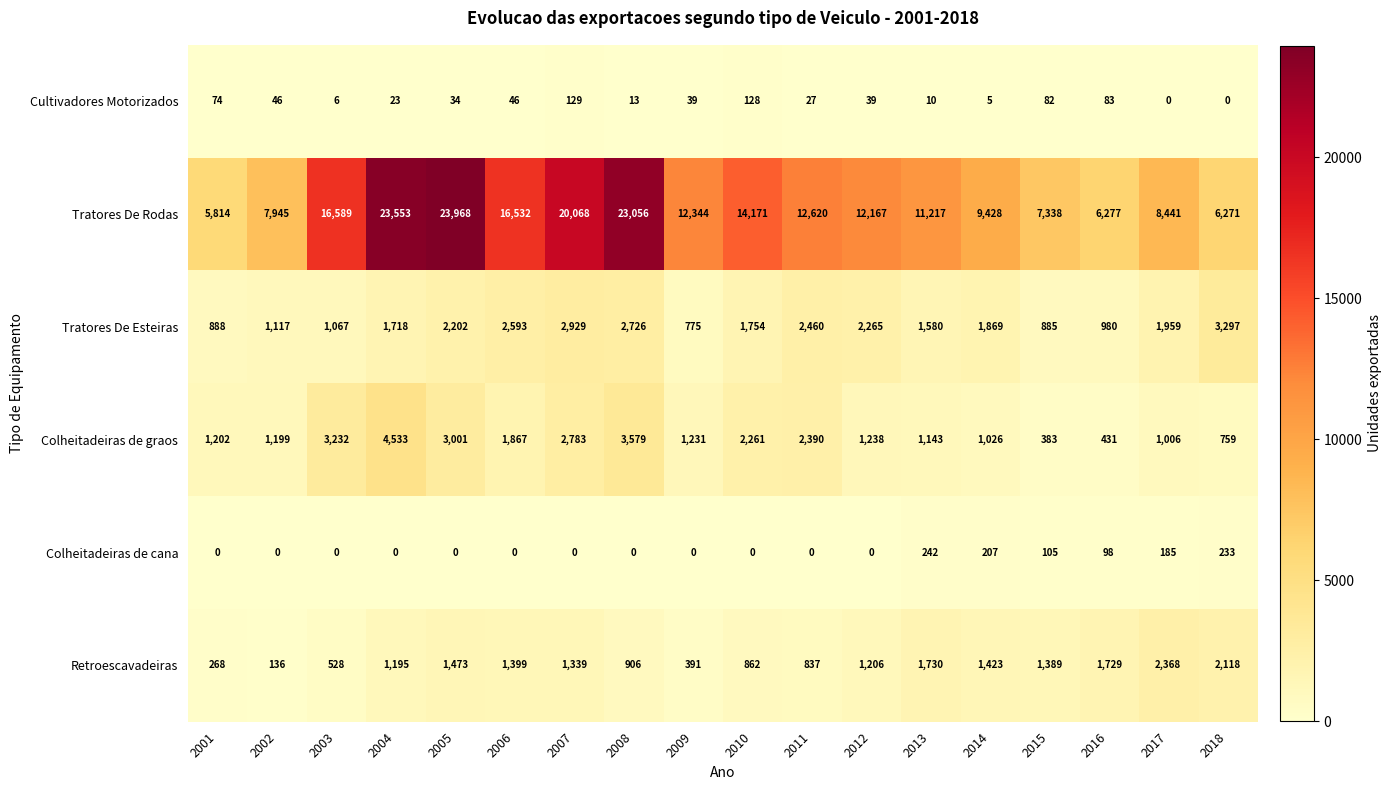

Read the Colheitadeiras de graos value at 2012.

1238